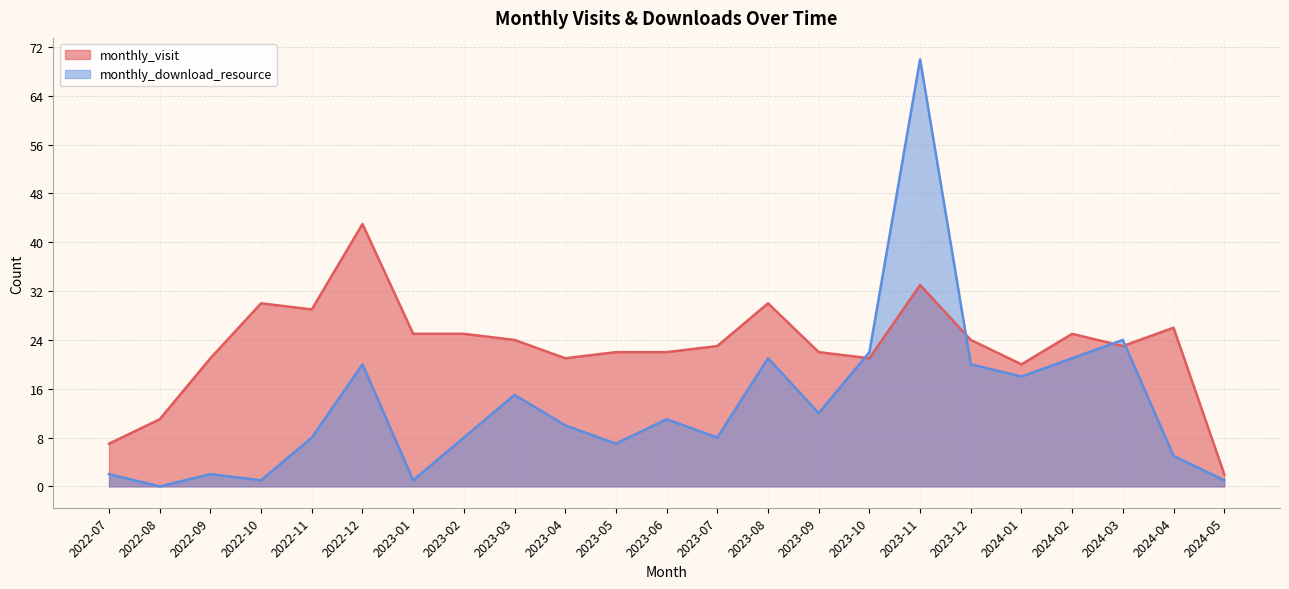

What is the difference between the monthly_visit values at 2023-07 and 2024-02?

2